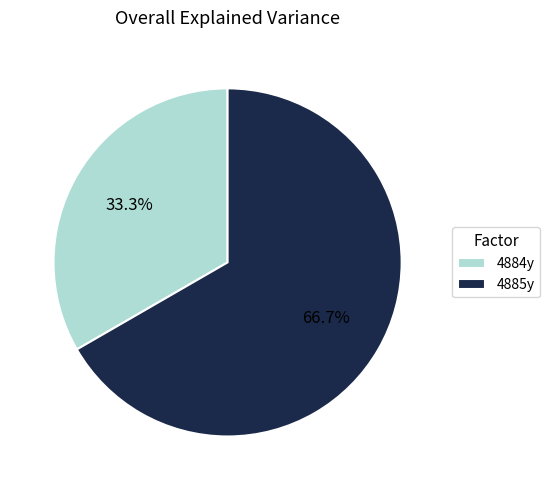

What is the majority slice?

4885y